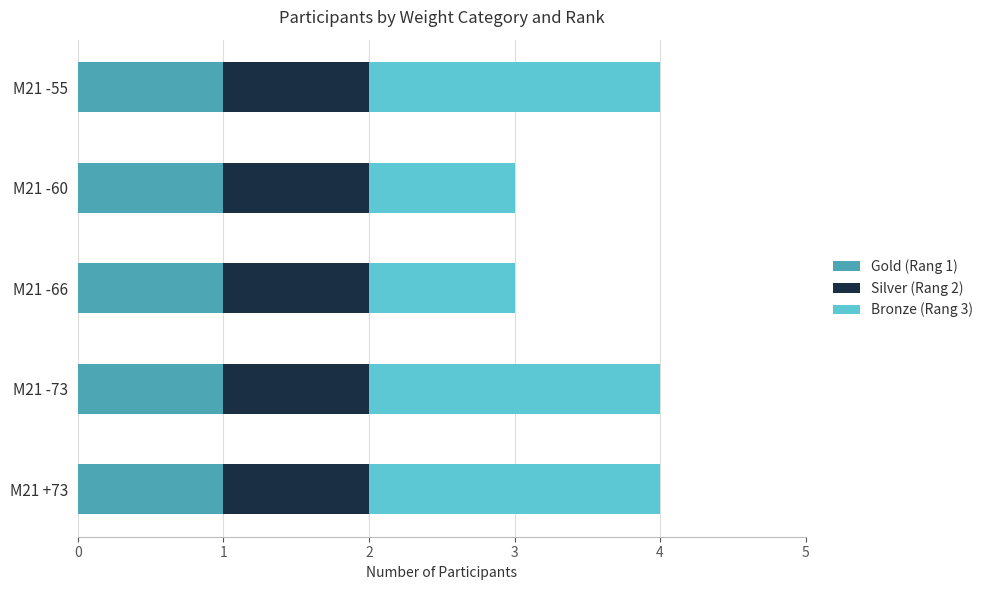

The value of Gold (Rang 1) at M21 -55 is 1. True or false?

True